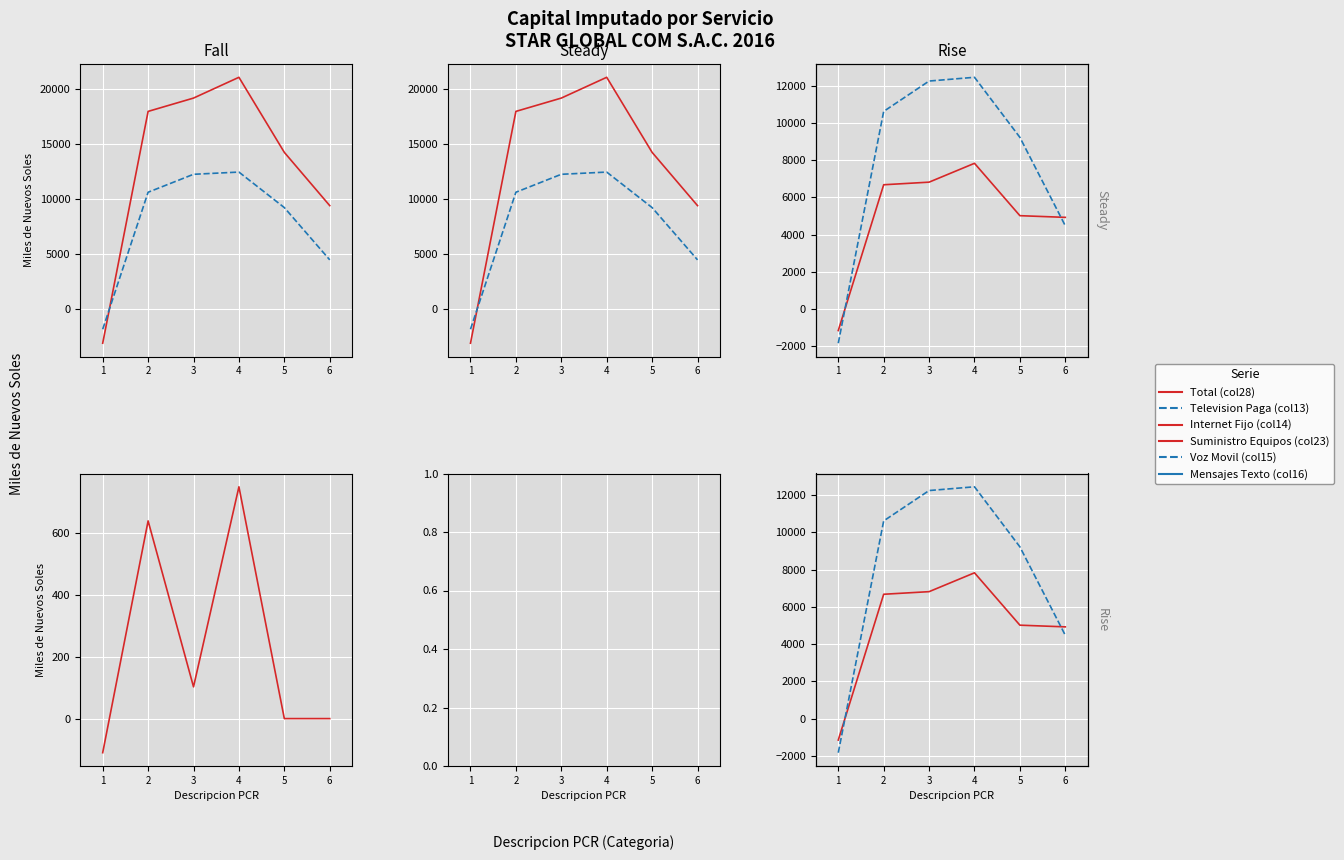

True or false: Television Paga (col13) and Suministro Equipos (col23) cross at least once.

True